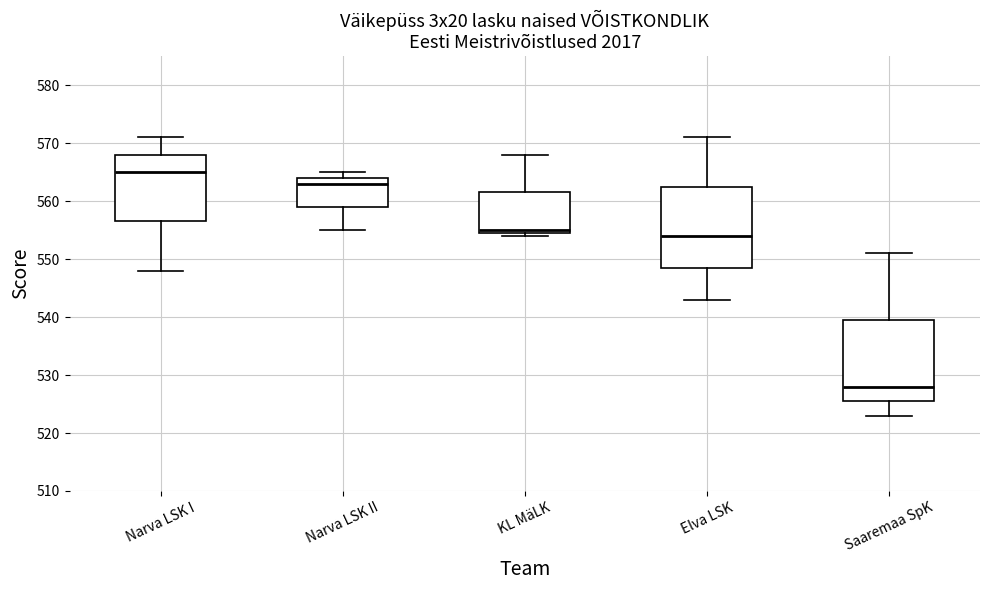

Reading left to right, transcribe this box plot: for each box, give where its median line is, the range the box spans, and where its two whiskers end, as read against the y-axis. The values are not printed on the chart, so give them approximately, as read against the axis.

Narva LSK I: median 565, box 557 to 568, whiskers 548 to 571
Narva LSK II: median 563, box 559 to 564, whiskers 555 to 565
KL MäLK: median 555 (just above the box's lower edge), box 555 to 562, whiskers 554 to 568
Elva LSK: median 554, box 549 to 563, whiskers 543 to 571
Saaremaa SpK: median 528, box 526 to 540, whiskers 523 to 551